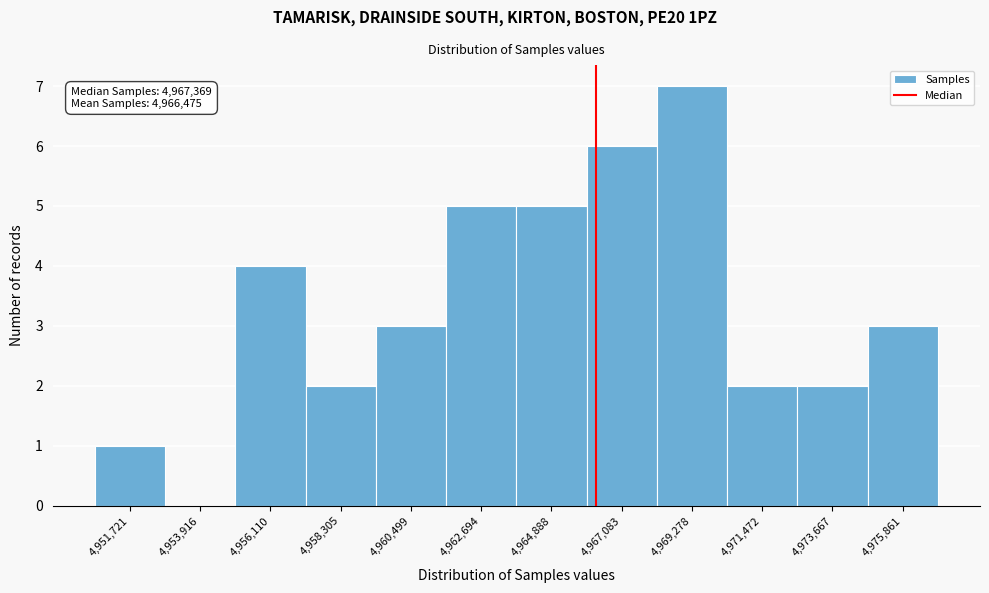

Reading left to right, extract all data points from this chart.

4,951,721=1	4,953,916=0	4,956,110=4	4,958,305=2	4,960,499=3	4,962,694=5	4,964,888=5	4,967,083=6	4,969,278=7	4,971,472=2	4,973,667=2	4,975,861=3